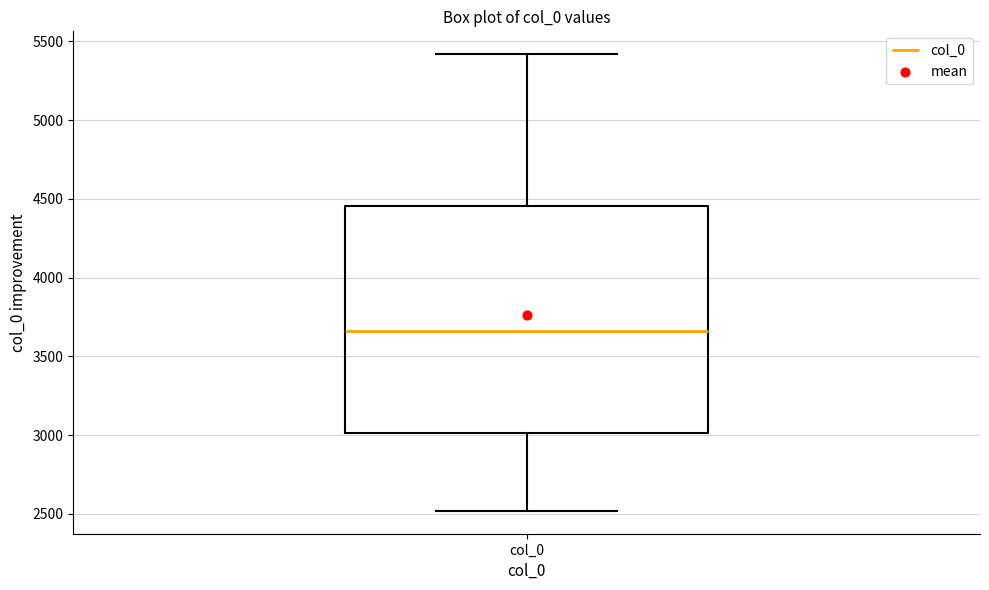

Read this box plot against the y-axis: the position of the median line, the range covered by the box, and the ends of both whiskers. The values are not printed on the chart, so give them approximately, as read against the axis.

median 3650, box 3000 to 4450, whiskers 2500 to 5400